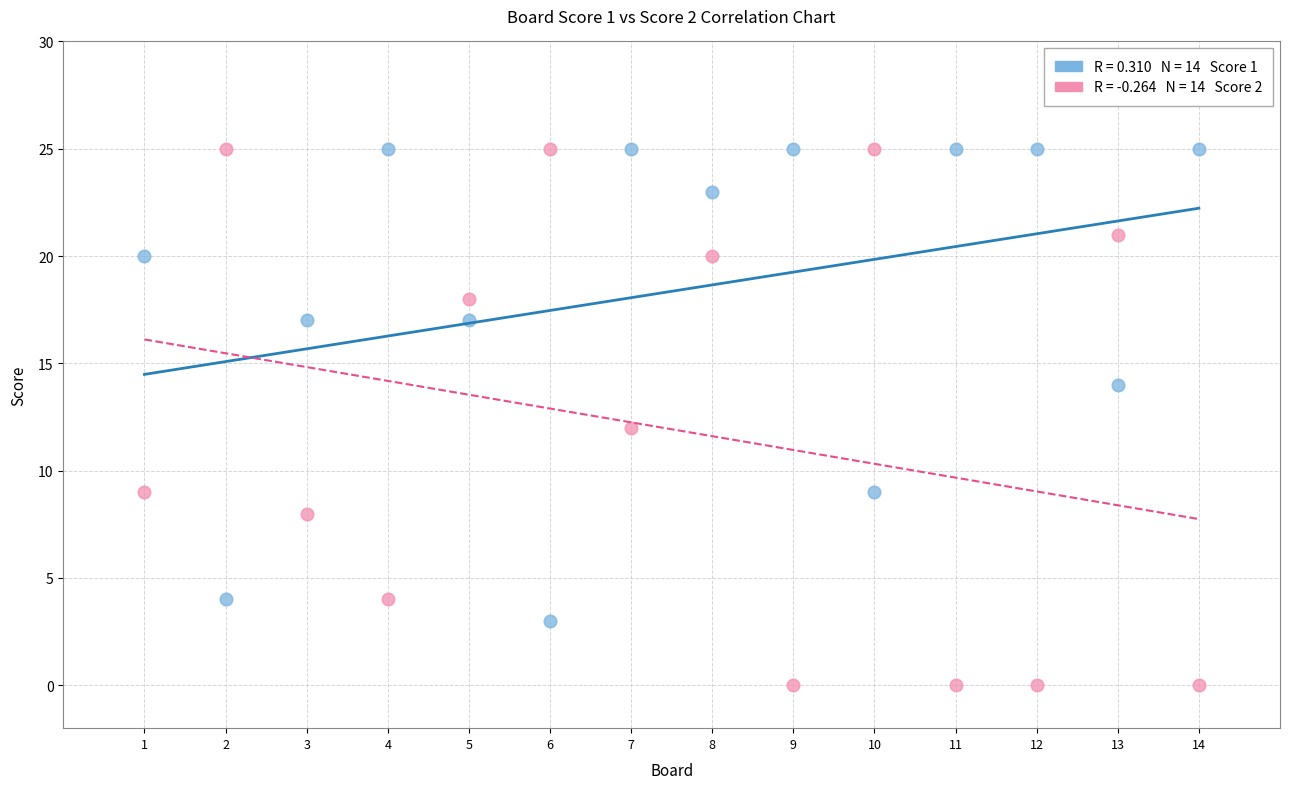

Across all data points, what is the range of X values (max minus min)?

13